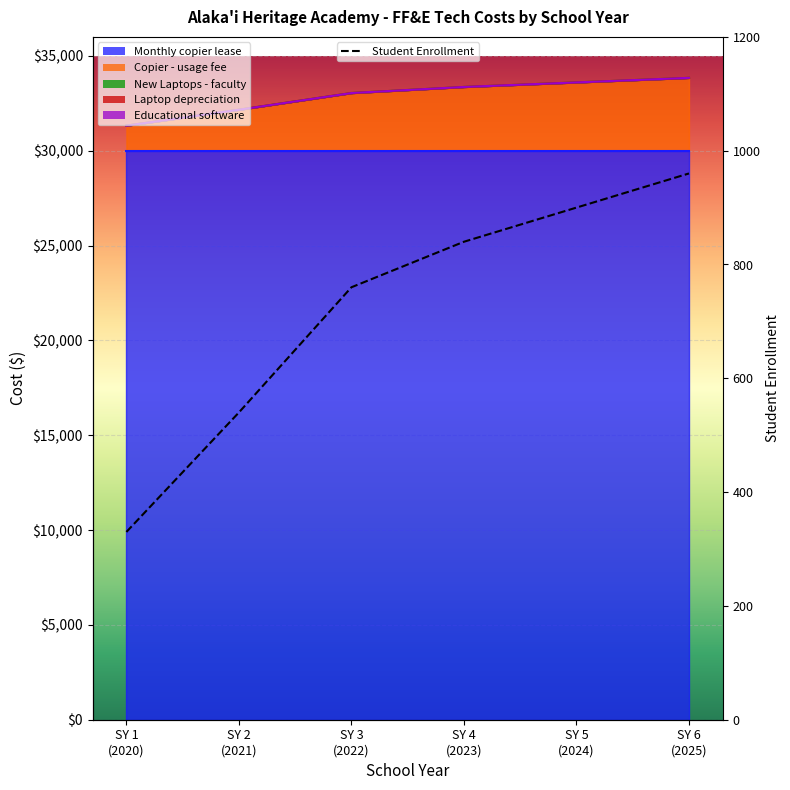

True or false: the data shows 1108 at SY 3
(2022).

False